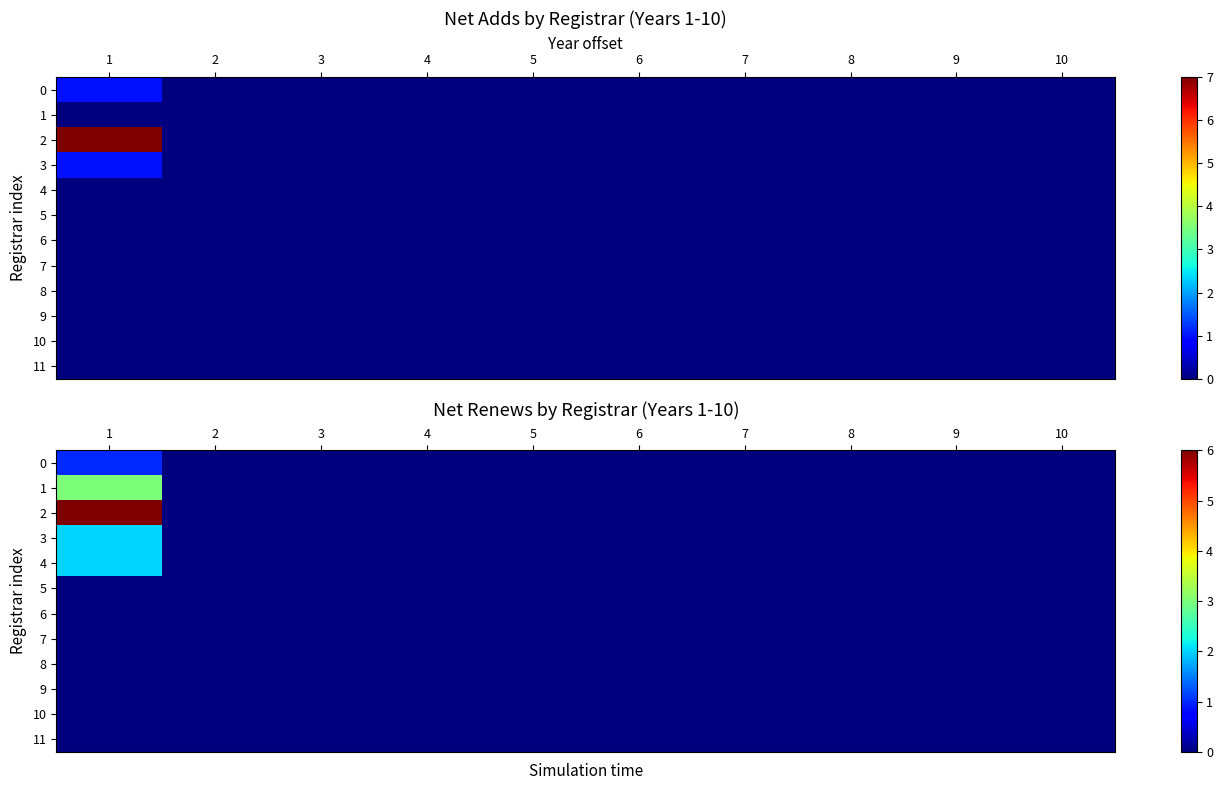

The value of 6 at 3 is 0. True or false?

True